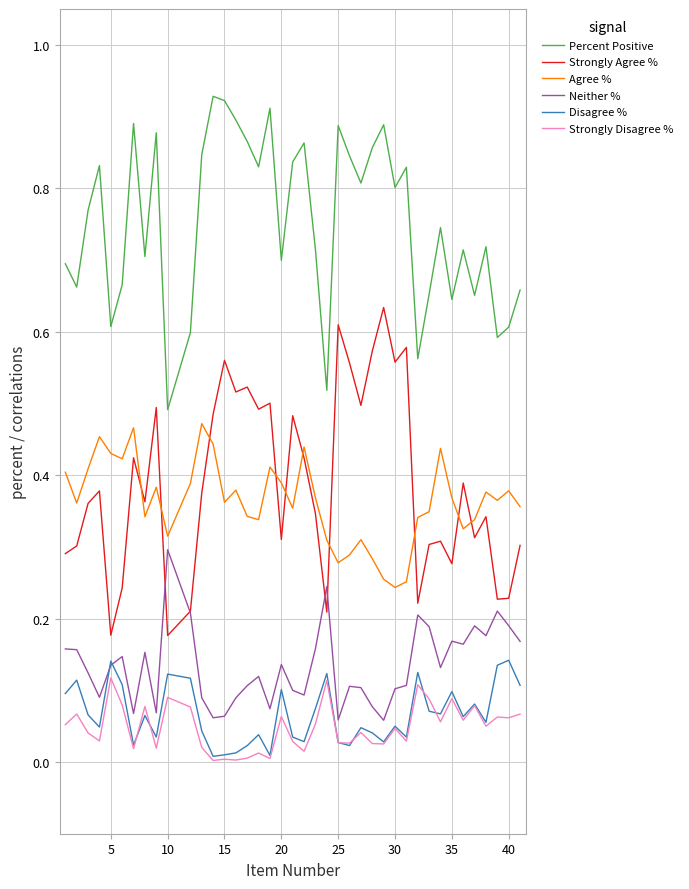

Is this an area chart (filled region under the line)?

No